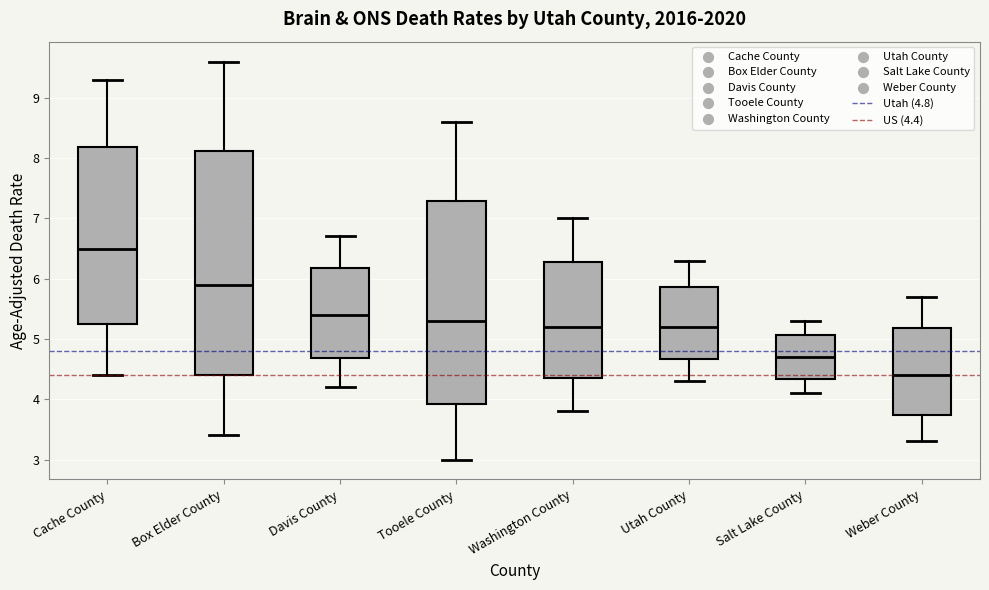

Comparing the boxes themselves (not the whiskers), which one is the tallest?

Box Elder County